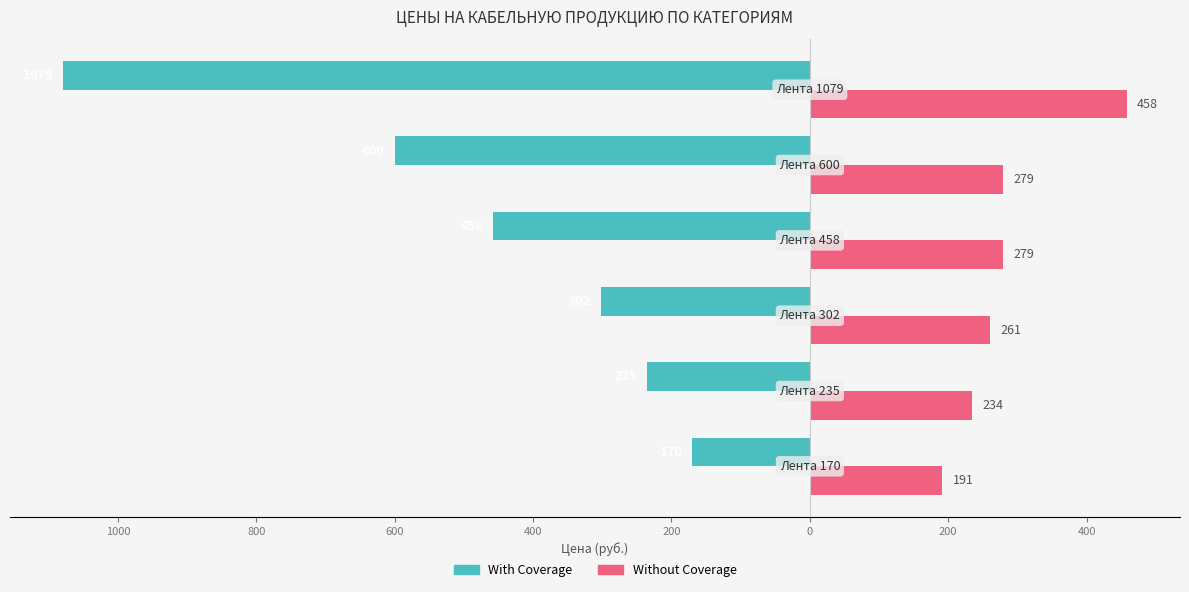

Are the bars horizontal?

Yes